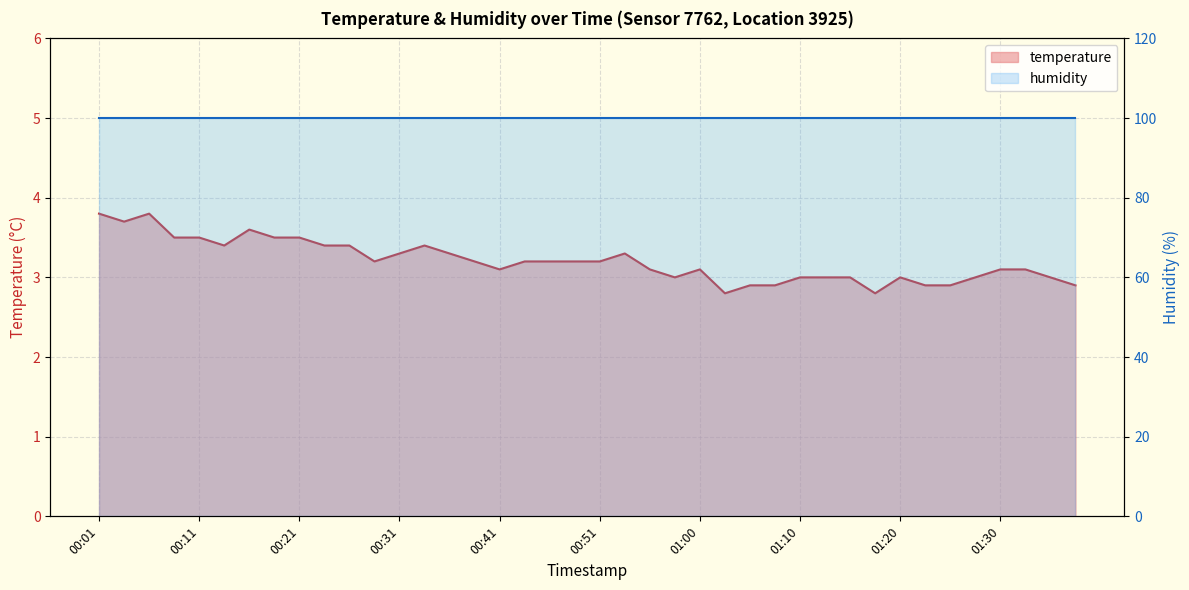

Is it true that the value at 00:48 is 1.0?

False